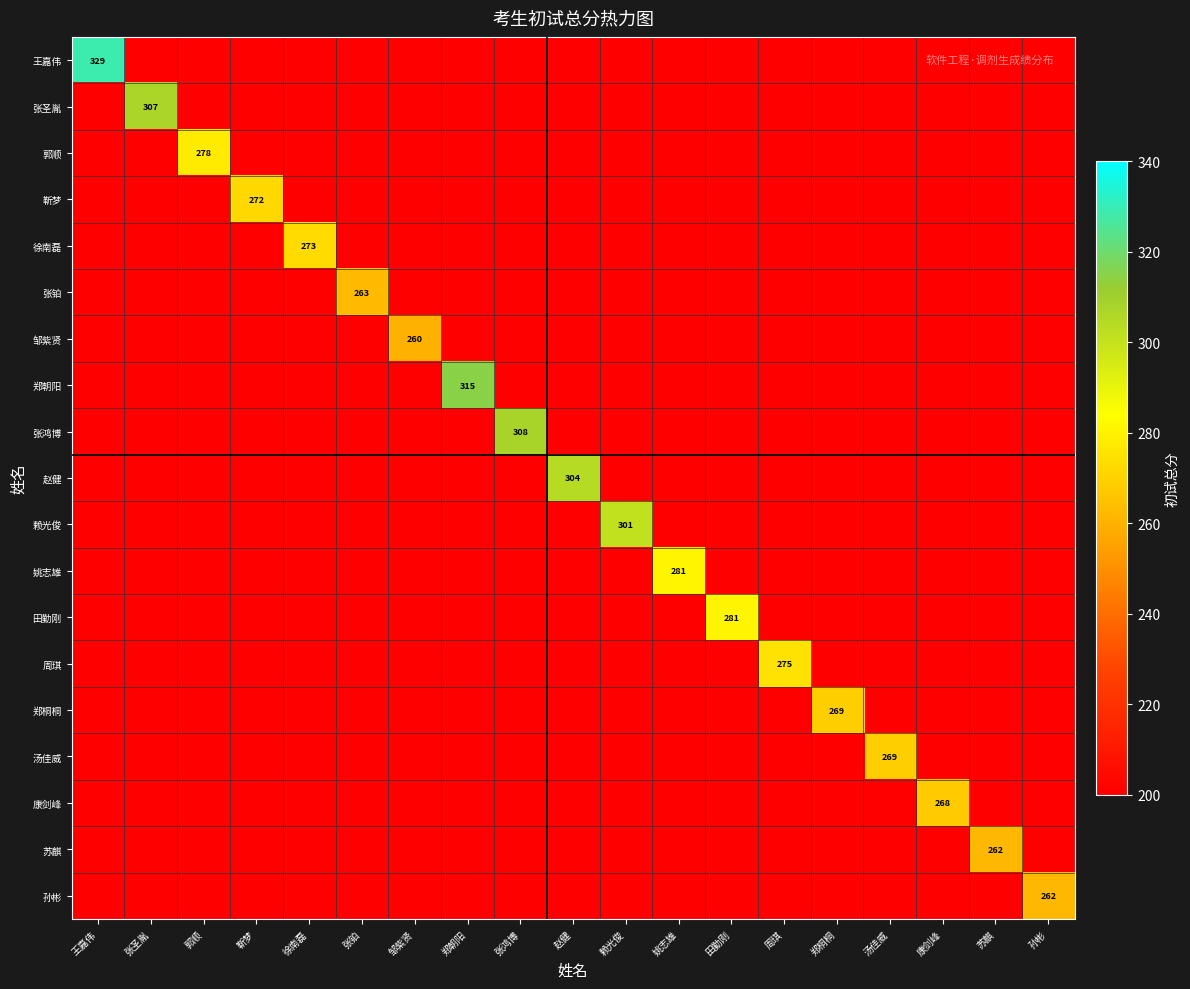

List the labels in order of 郑桐桐 value, largest first.

郑桐桐, 王嘉伟, 张圣胤, 郭顺, 靳梦, 徐南磊, 张铂, 邹紫贤, 郑朝阳, 张鸿博, 赵健, 赖光俊, 姚志雄, 田勤刚, 周琪, 汤佳威, 康剑峰, 苏麒, 孙彬